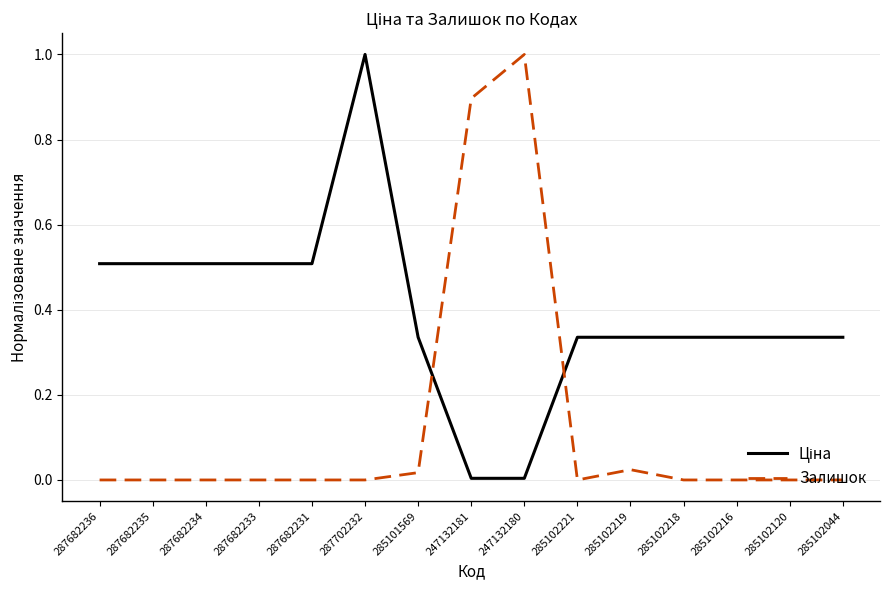

What position from the left is 285102044?

15